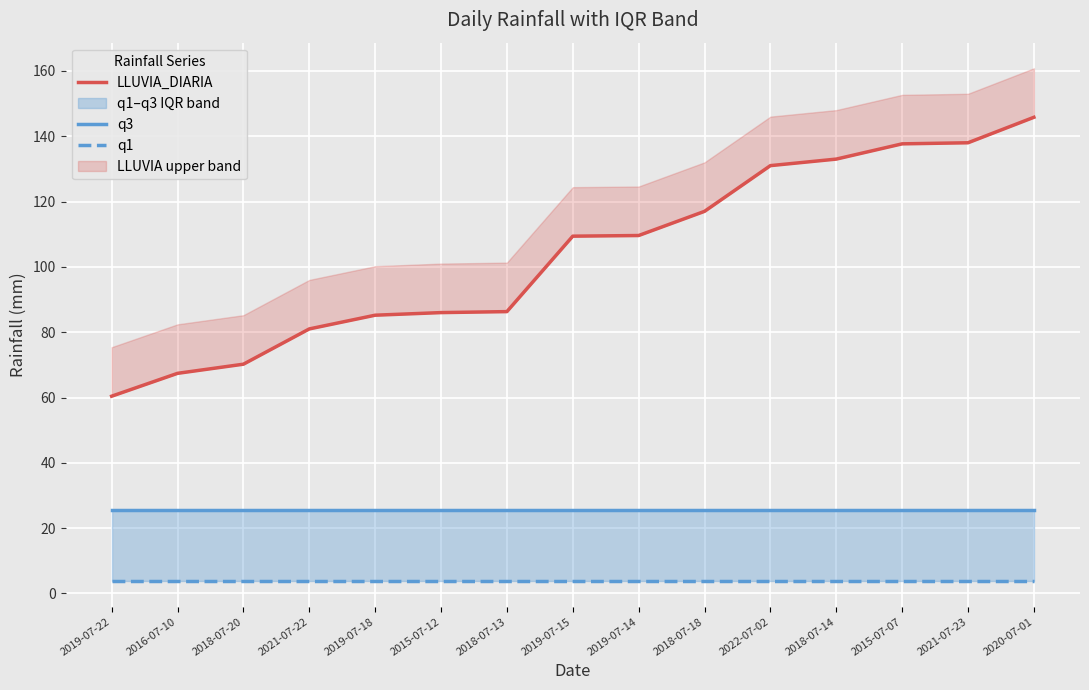

At which category is the sum across all series the highest?

2020-07-01